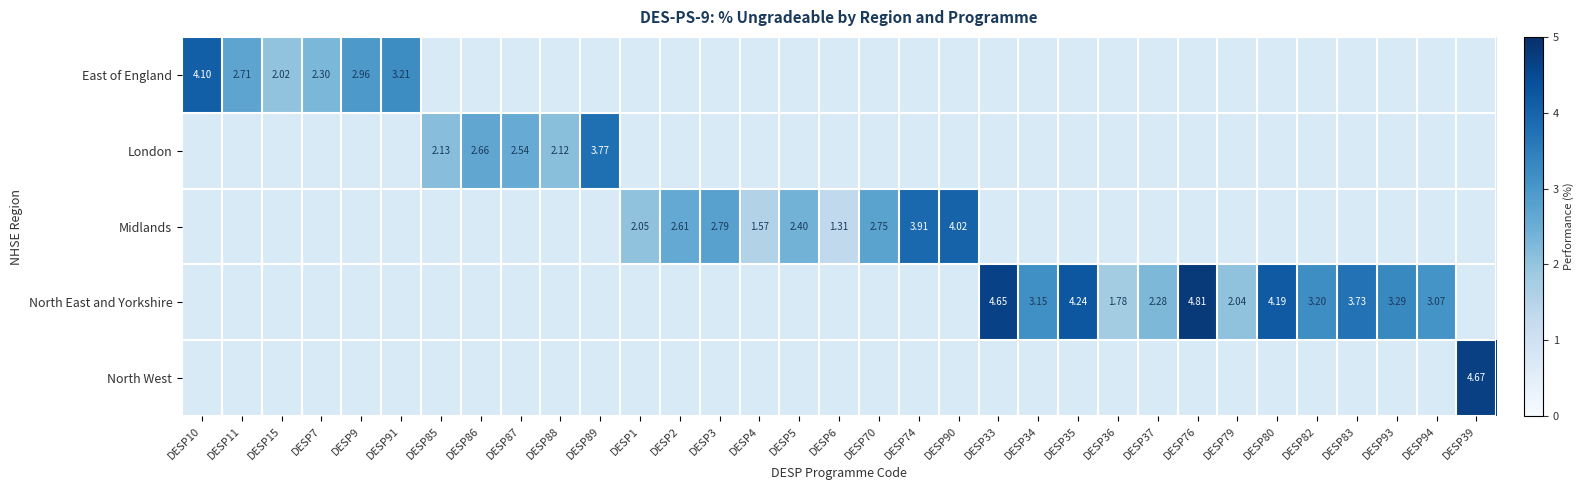

Which series has the largest total across all categories?

North East and Yorkshire